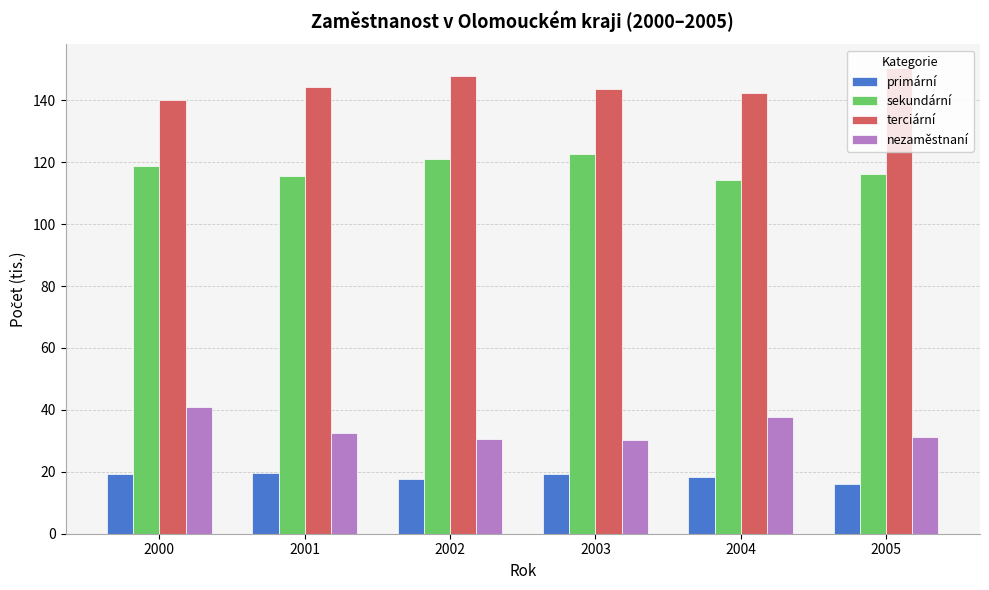

What is the difference between the maximum and minimum values in the sekundární series?

8.4